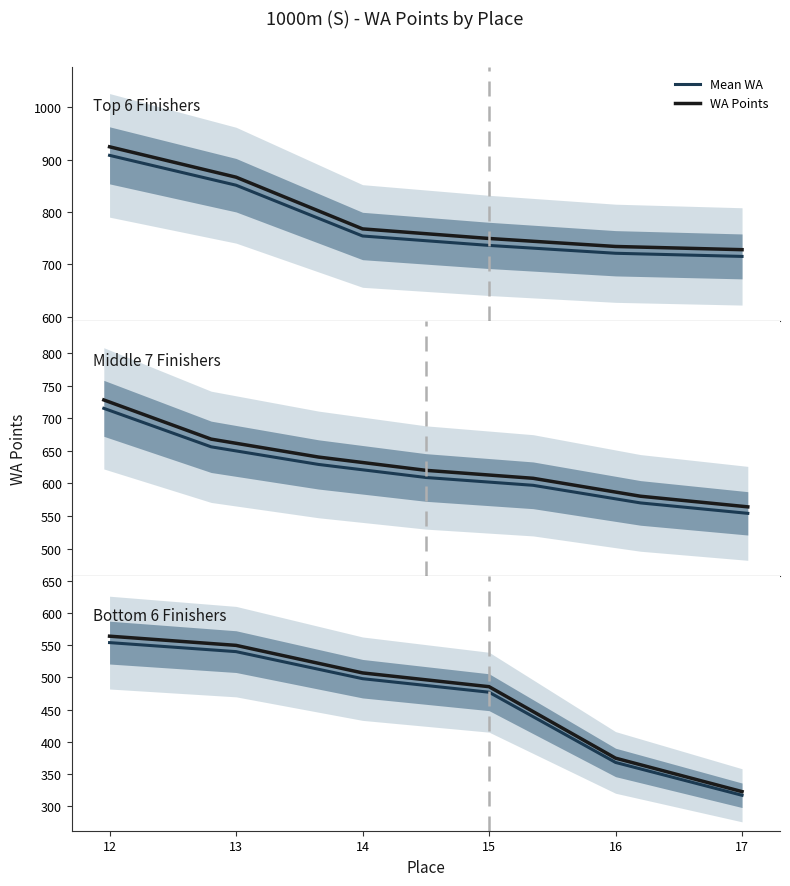

Which series has the widest spread of values?

WA Points